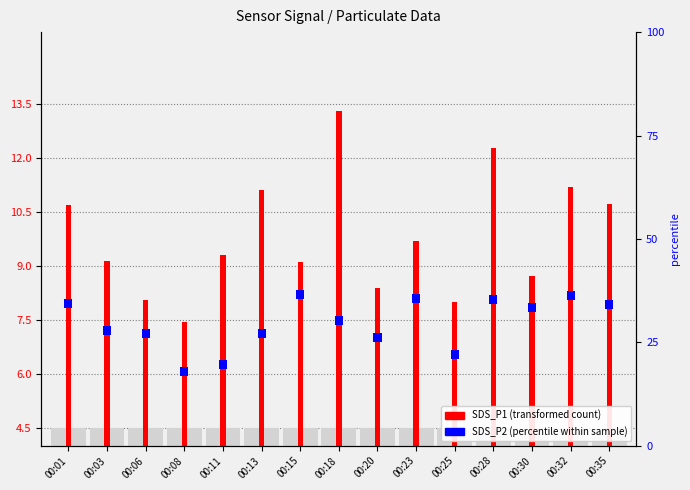

Between 00:01 and 00:13, which is larger?

00:13